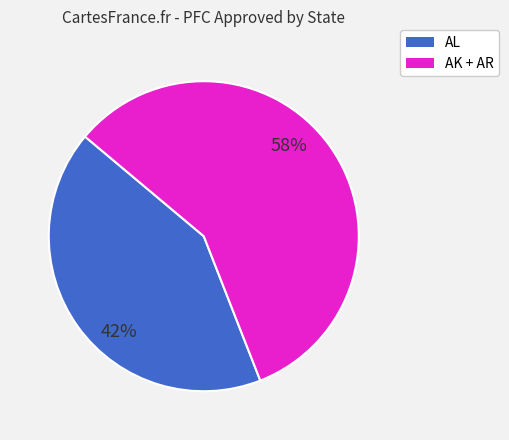

Is there a majority slice in this chart?

Yes